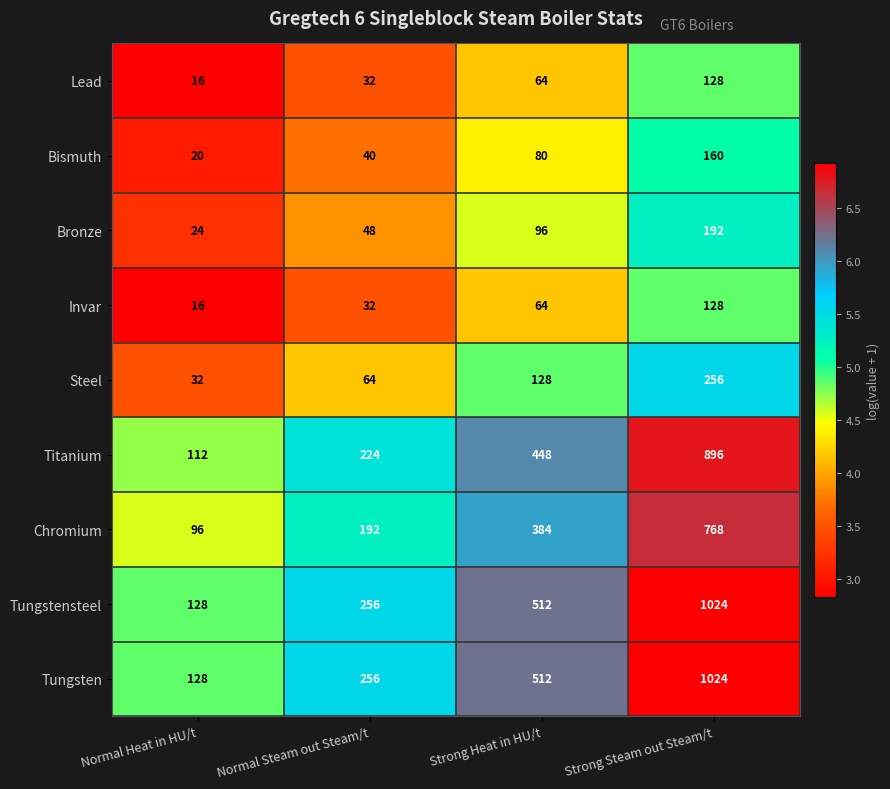

At which label does Titanium reach its peak?

Strong Steam out Steam/t